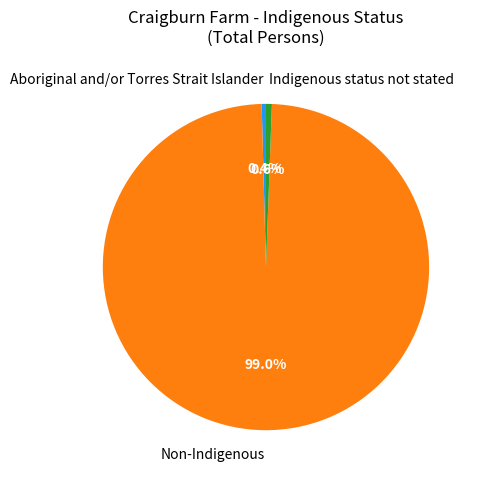

True or false: Aboriginal and/or Torres Strait Islander accounts for 0% of the total.

True